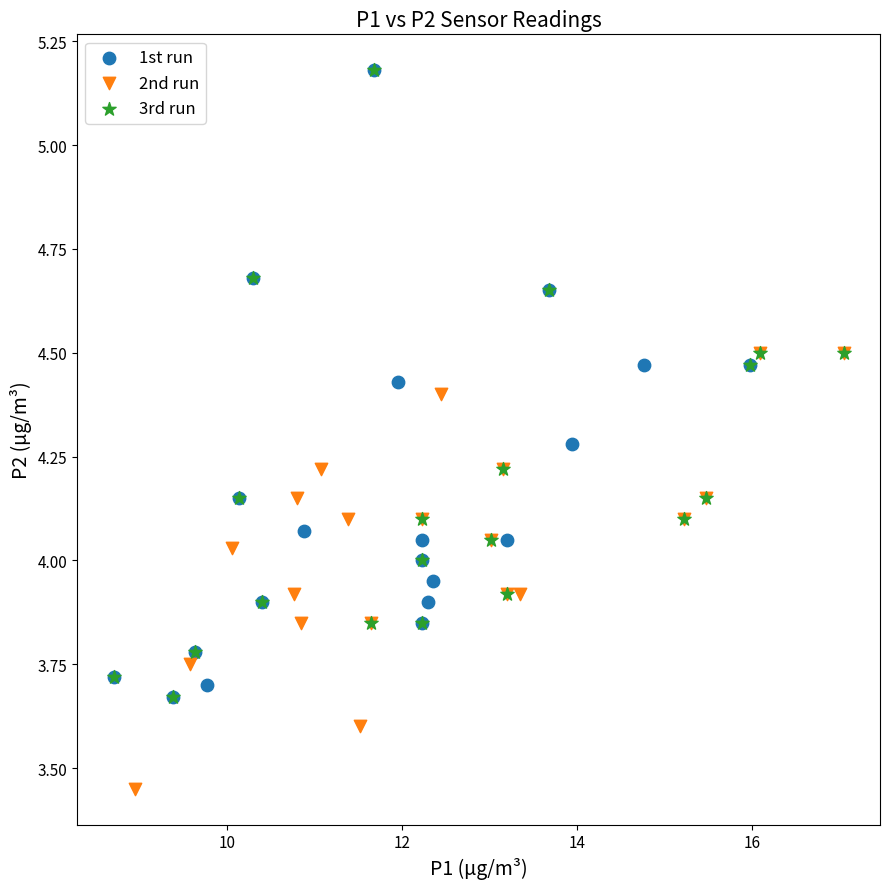

Which series contains the lowest Y value?

2nd run